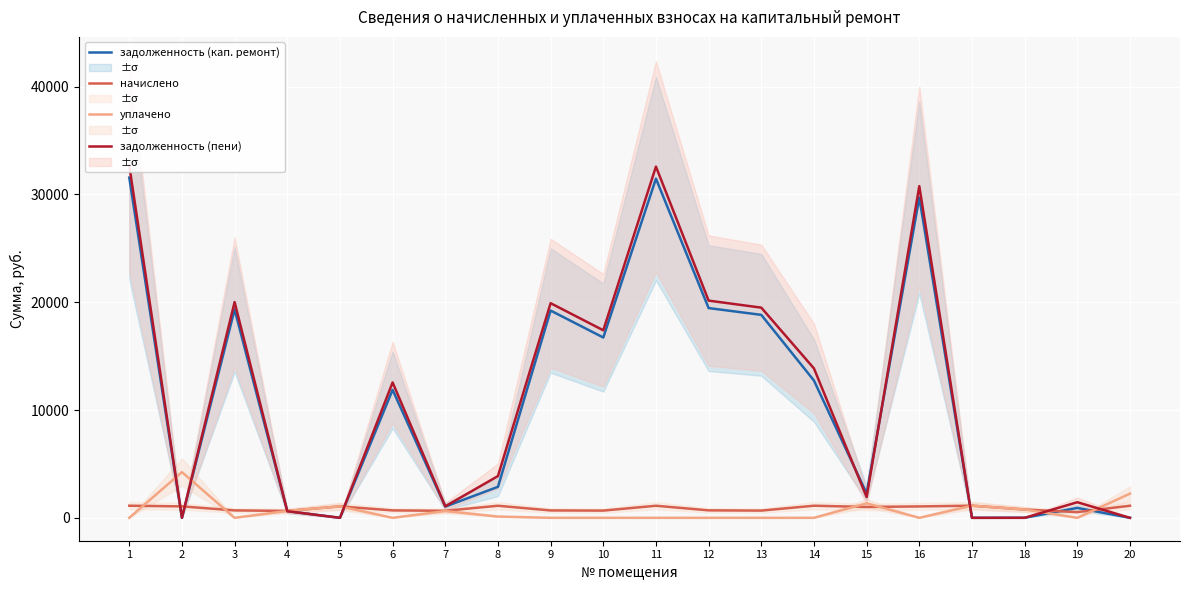

How many data points does each series have?

20